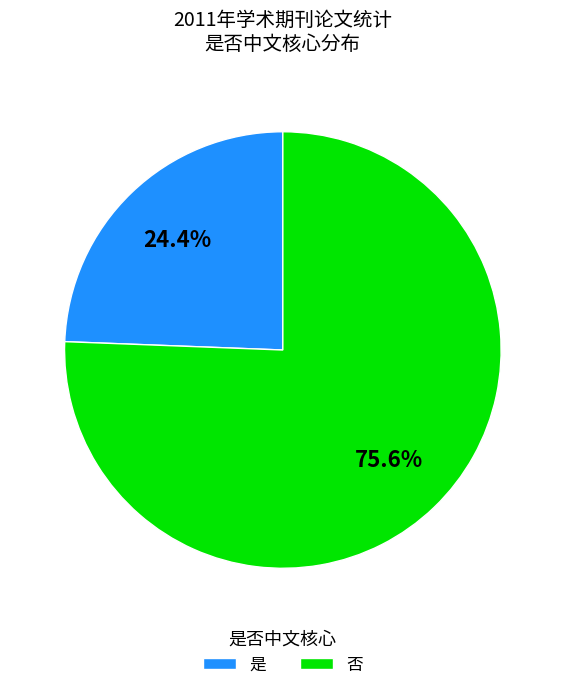

How many segments does this pie chart have?

2